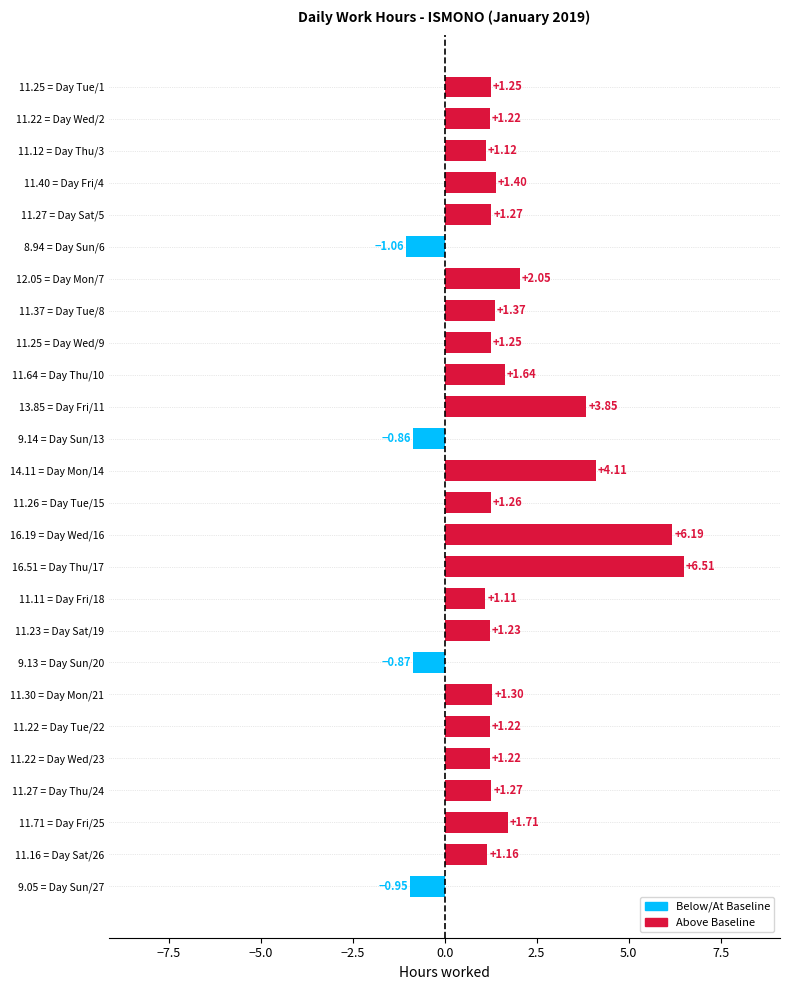

What is the difference between the maximum and minimum values?

7.6